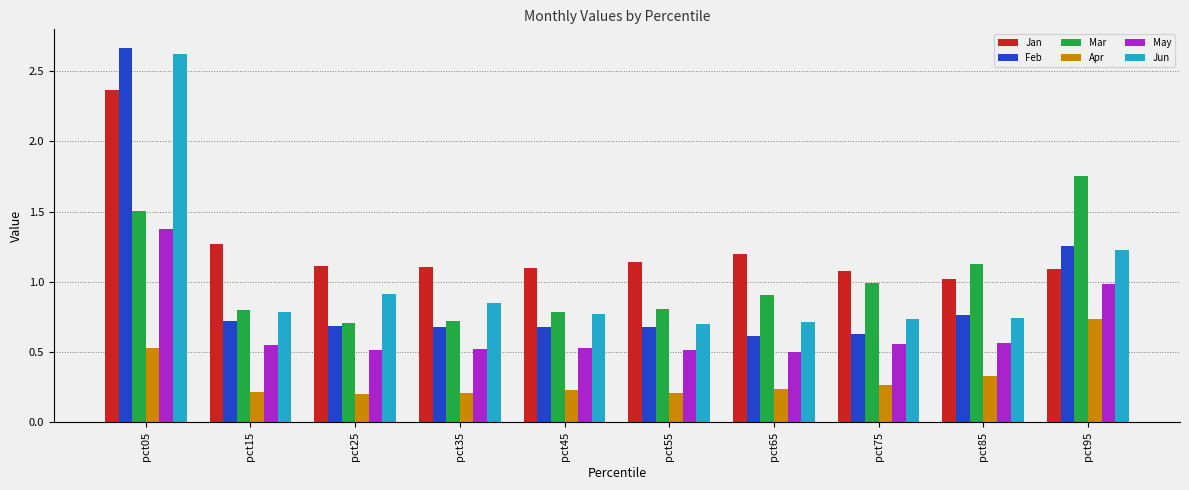

At which category does the chart reach its peak across all series?

pct05